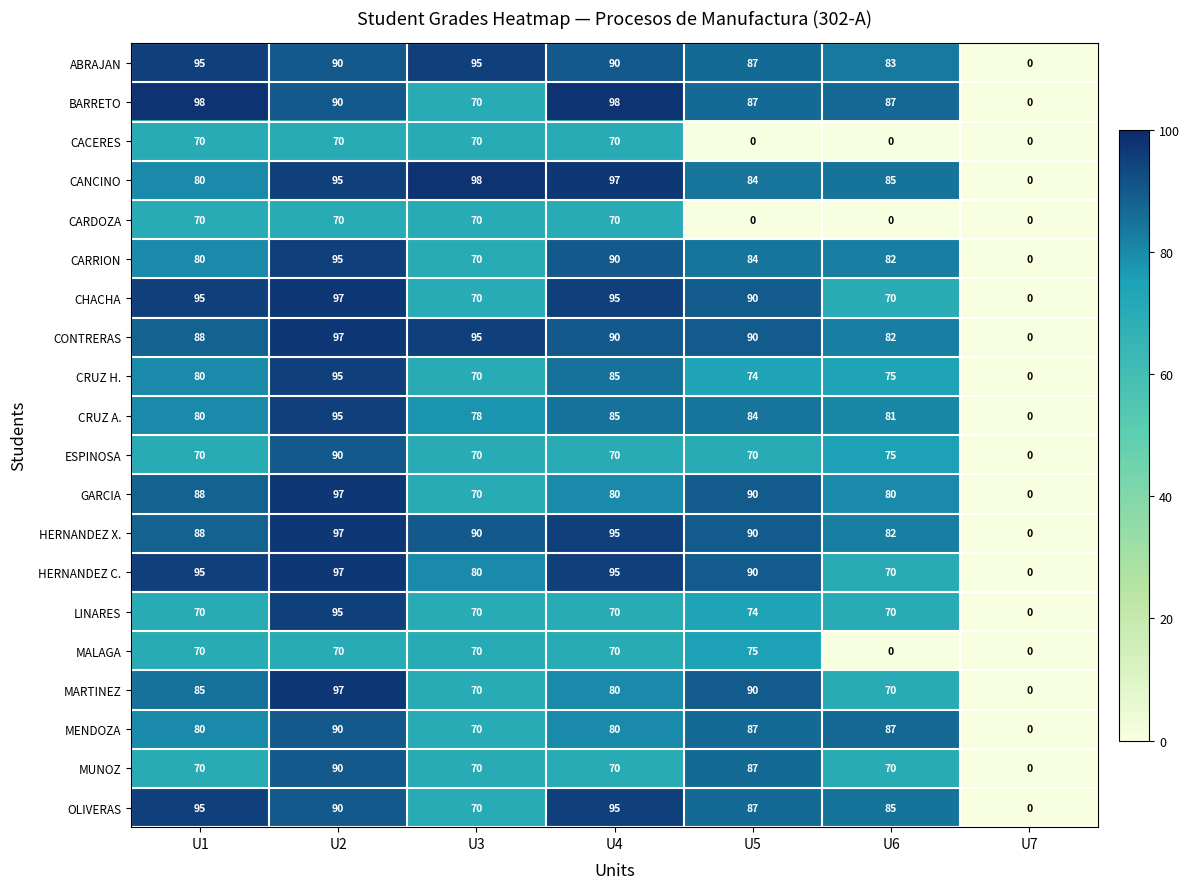

True or false: BARRETO has a value of 45 at U1.

False